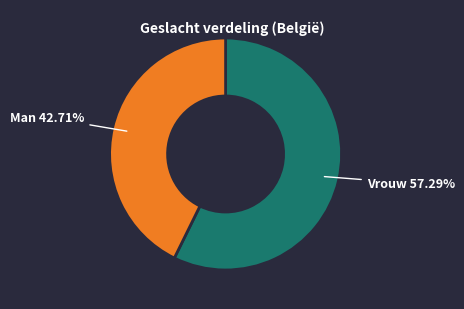

True or false: Vrouw accounts for 57% of the total.

True